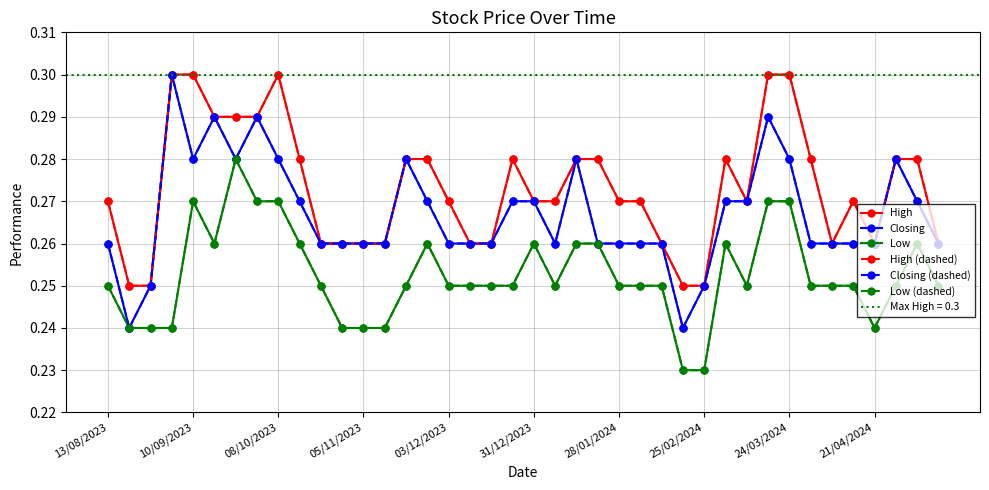

What is the value of the Low (dashed) point at the 19th from the left?

0.2